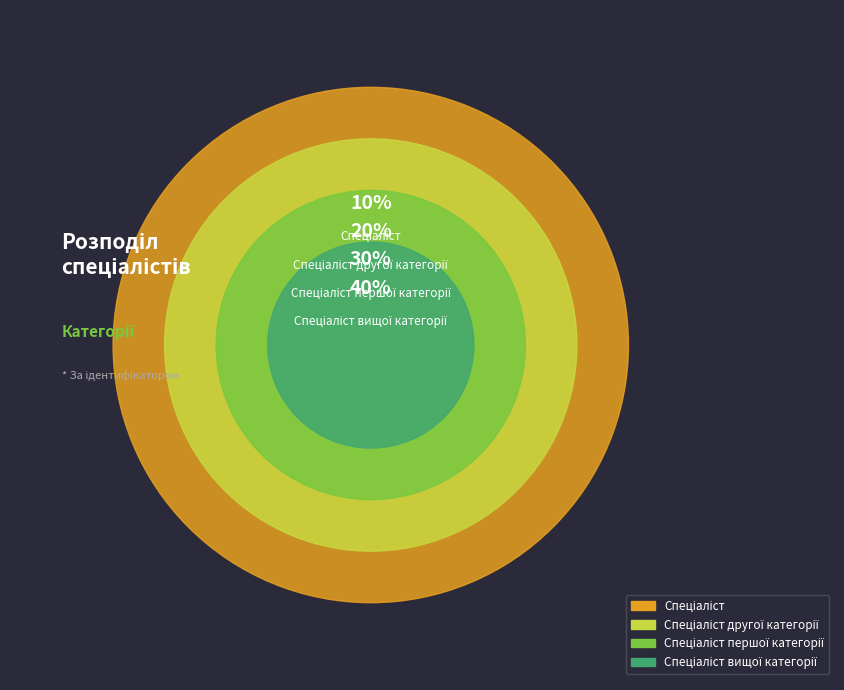

Is Спеціаліст the majority of the pie?

No